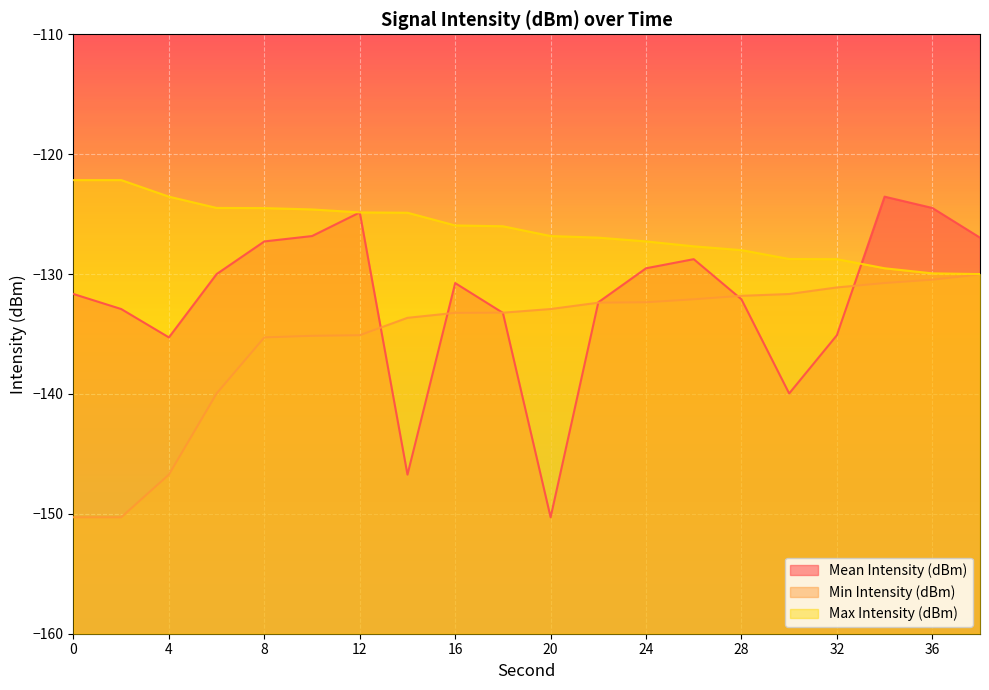

After their last crossing, which series has the higher values: Mean Intensity (dBm) or Max Intensity (dBm)?

Mean Intensity (dBm)